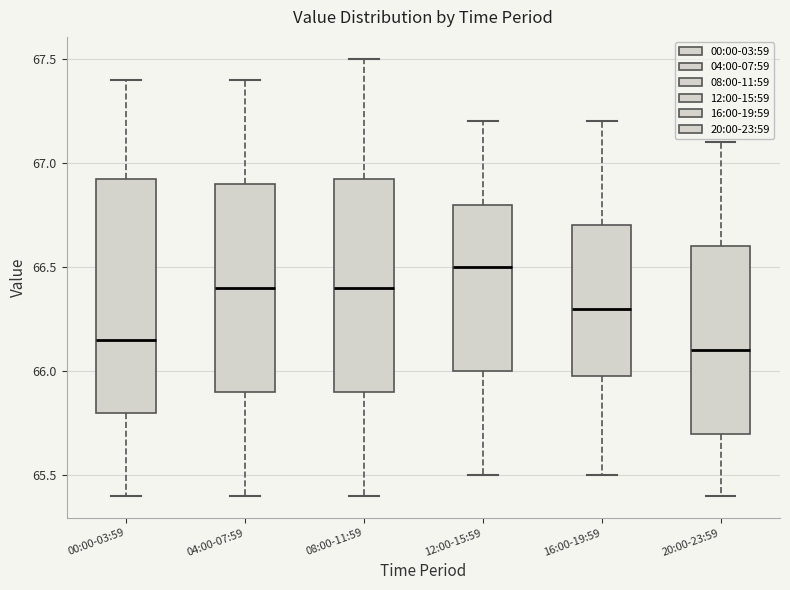

Reading left to right, read every box against the y-axis: the position of its median line, the range the box covers, and the ends of its whiskers. The values are not printed on the chart, so give them approximately, as read against the axis.

00:00-03:59: median 66.15, box 65.80 to 66.95, whiskers 65.40 to 67.40
04:00-07:59: median 66.40, box 65.90 to 66.90, whiskers 65.40 to 67.40
08:00-11:59: median 66.40, box 65.90 to 66.95, whiskers 65.40 to 67.50
12:00-15:59: median 66.50, box 66.00 to 66.80, whiskers 65.50 to 67.20
16:00-19:59: median 66.30, box 66.00 to 66.70, whiskers 65.50 to 67.20
20:00-23:59: median 66.10, box 65.70 to 66.60, whiskers 65.40 to 67.10